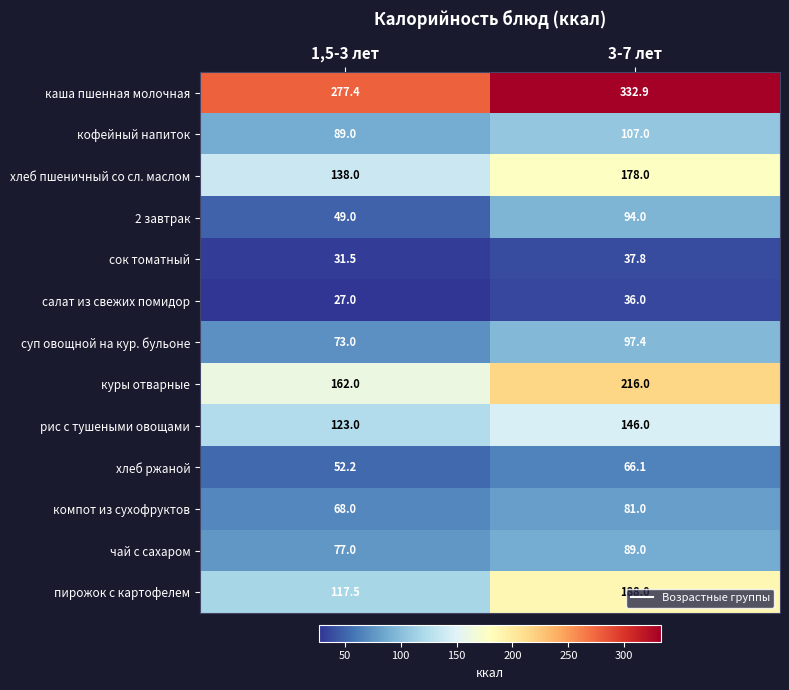

What is the difference between the кофейный напиток values at 1,5-3 лет and 3-7 лет?

18.0